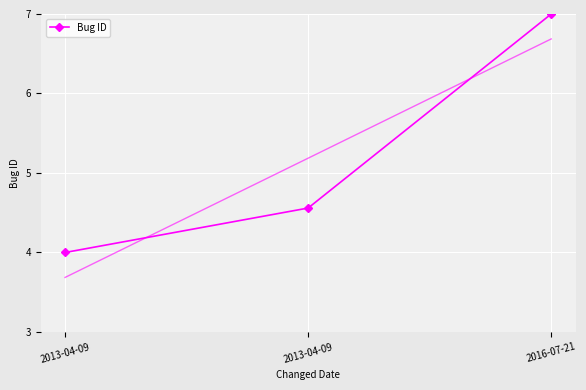

Reading left to right, transcribe all the data shown in this chart.

4.0	4.6	7.0